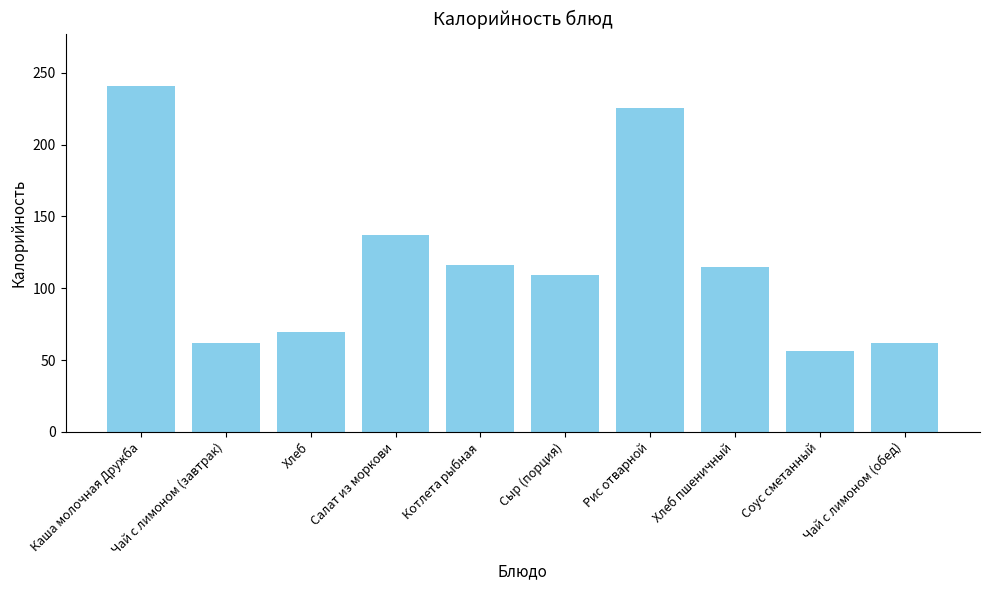

What is the change in value from Чай с лимоном (завтрак) to Котлета рыбная?

+53.9